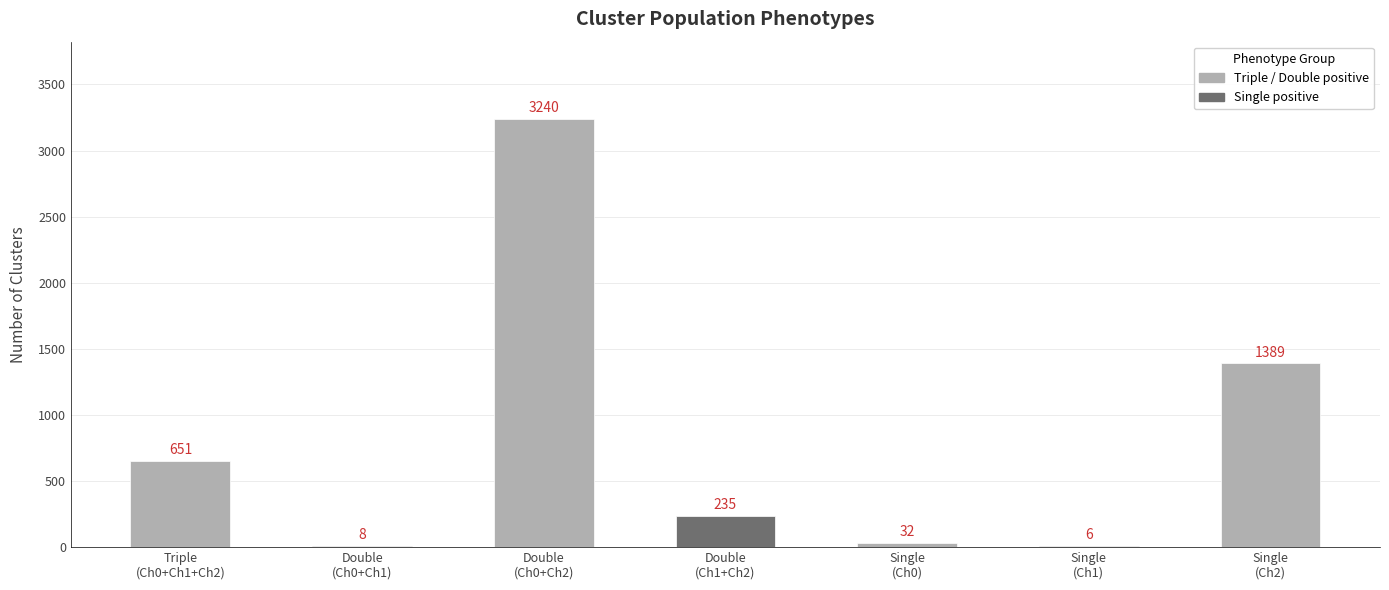

Reading left to right, transcribe all the data shown in this chart.

Triple
(Ch0+Ch1+Ch2)=651	Double
(Ch0+Ch1)=8	Double
(Ch0+Ch2)=3240	Double
(Ch1+Ch2)=235	Single
(Ch0)=32	Single
(Ch1)=6	Single
(Ch2)=1389